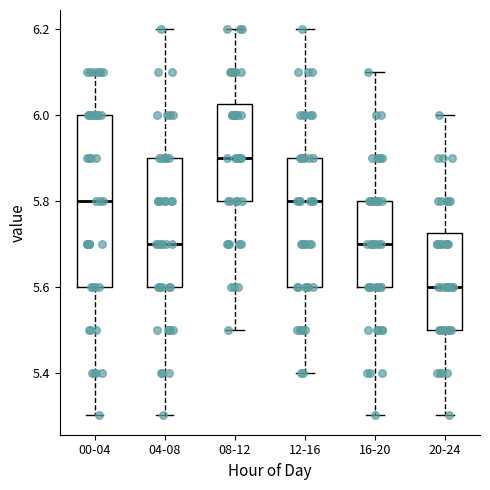

Reading left to right, read every box against the y-axis: the position of its median line, the range the box covers, and the ends of its whiskers. The values are not printed on the chart, so give them approximately, as read against the axis.

00-04: median 5.80, box 5.60 to 6.00, whiskers 5.30 to 6.10
04-08: median 5.70, box 5.60 to 5.90, whiskers 5.30 to 6.20
08-12: median 5.90, box 5.80 to 6.02, whiskers 5.50 to 6.20
12-16: median 5.80, box 5.60 to 5.90, whiskers 5.40 to 6.20
16-20: median 5.70, box 5.60 to 5.80, whiskers 5.30 to 6.10
20-24: median 5.60, box 5.50 to 5.72, whiskers 5.30 to 6.00